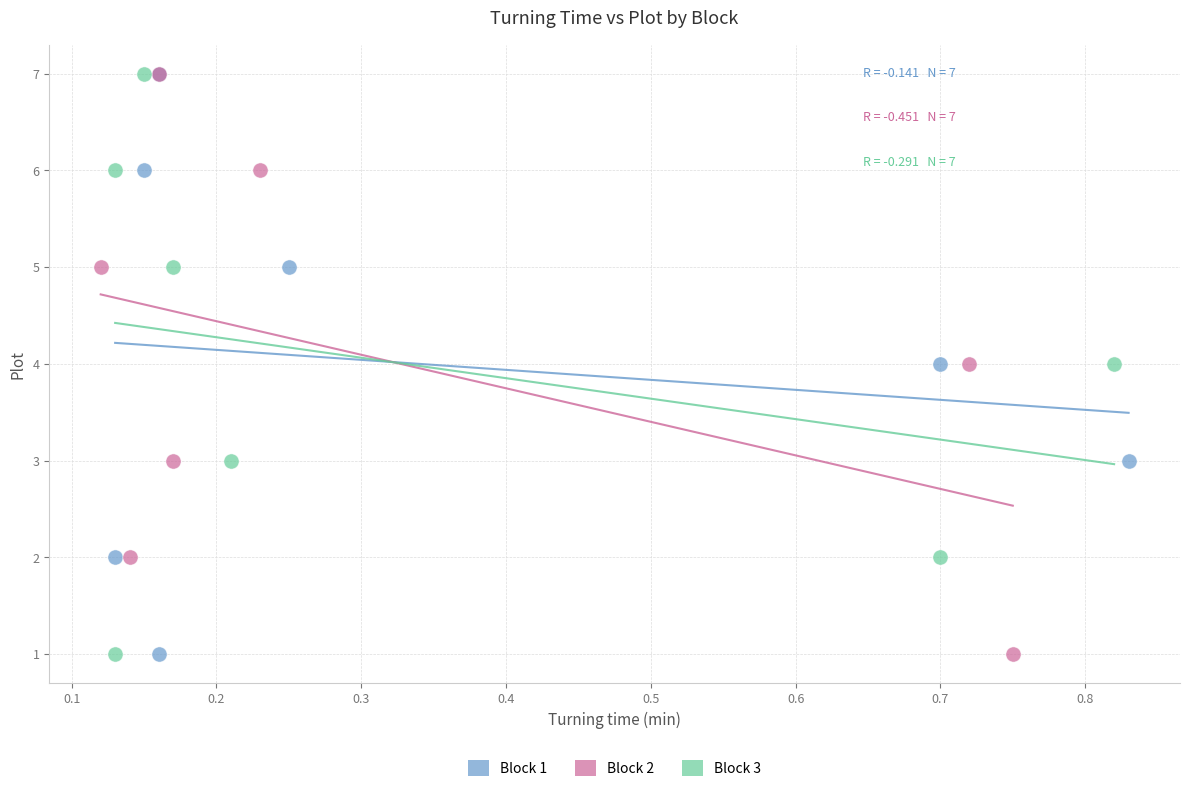

What are all the series names shown in the legend?

Block 1, Block 2, Block 3